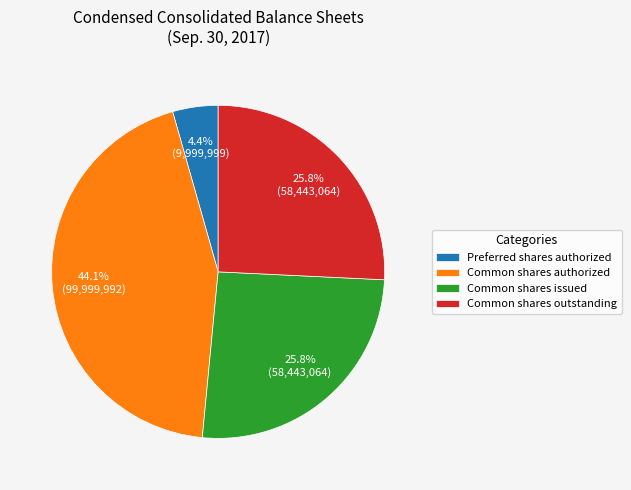

To the nearest percent, what is the combined percentage of Common shares issued and Common shares authorized?

70%